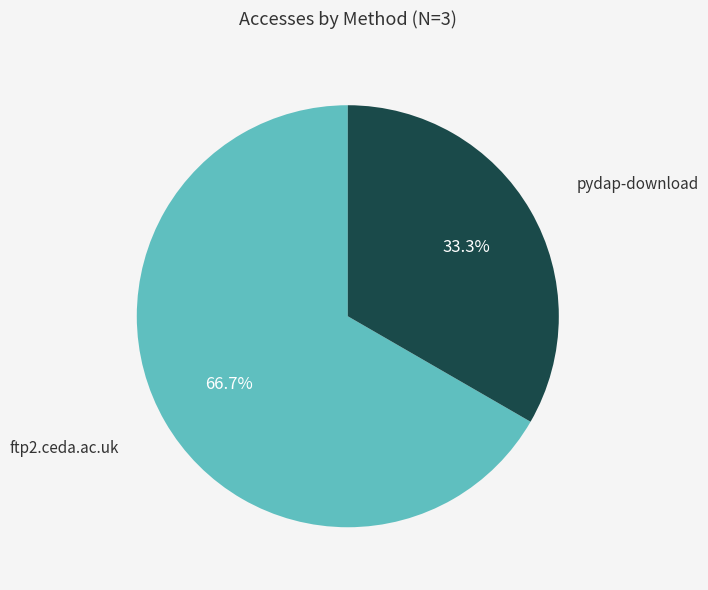

Is there a majority slice in this chart?

Yes